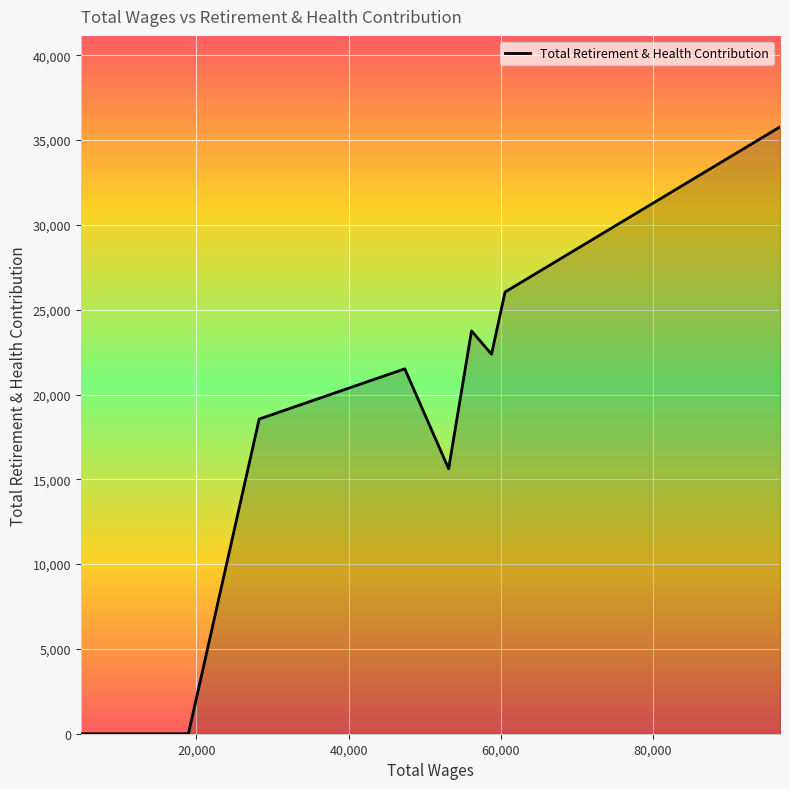

What is the greatest value displayed?

35780